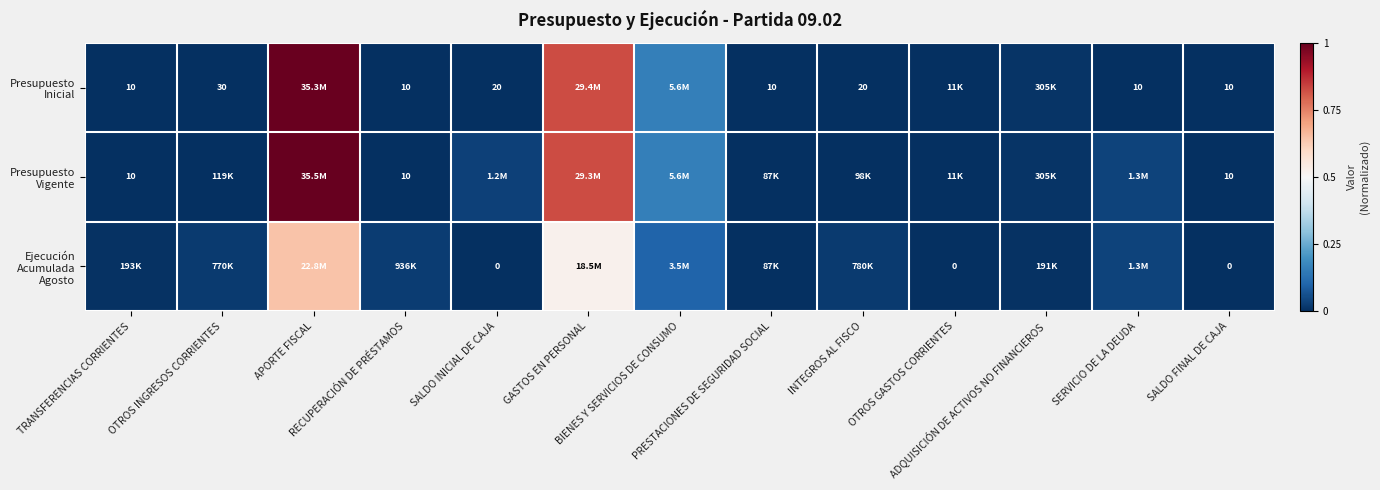

Rank the series at SALDO FINAL DE CAJA from lowest to highest value.

Ejecución Acumulada Agosto, Presupuesto Inicial, Presupuesto Vigente